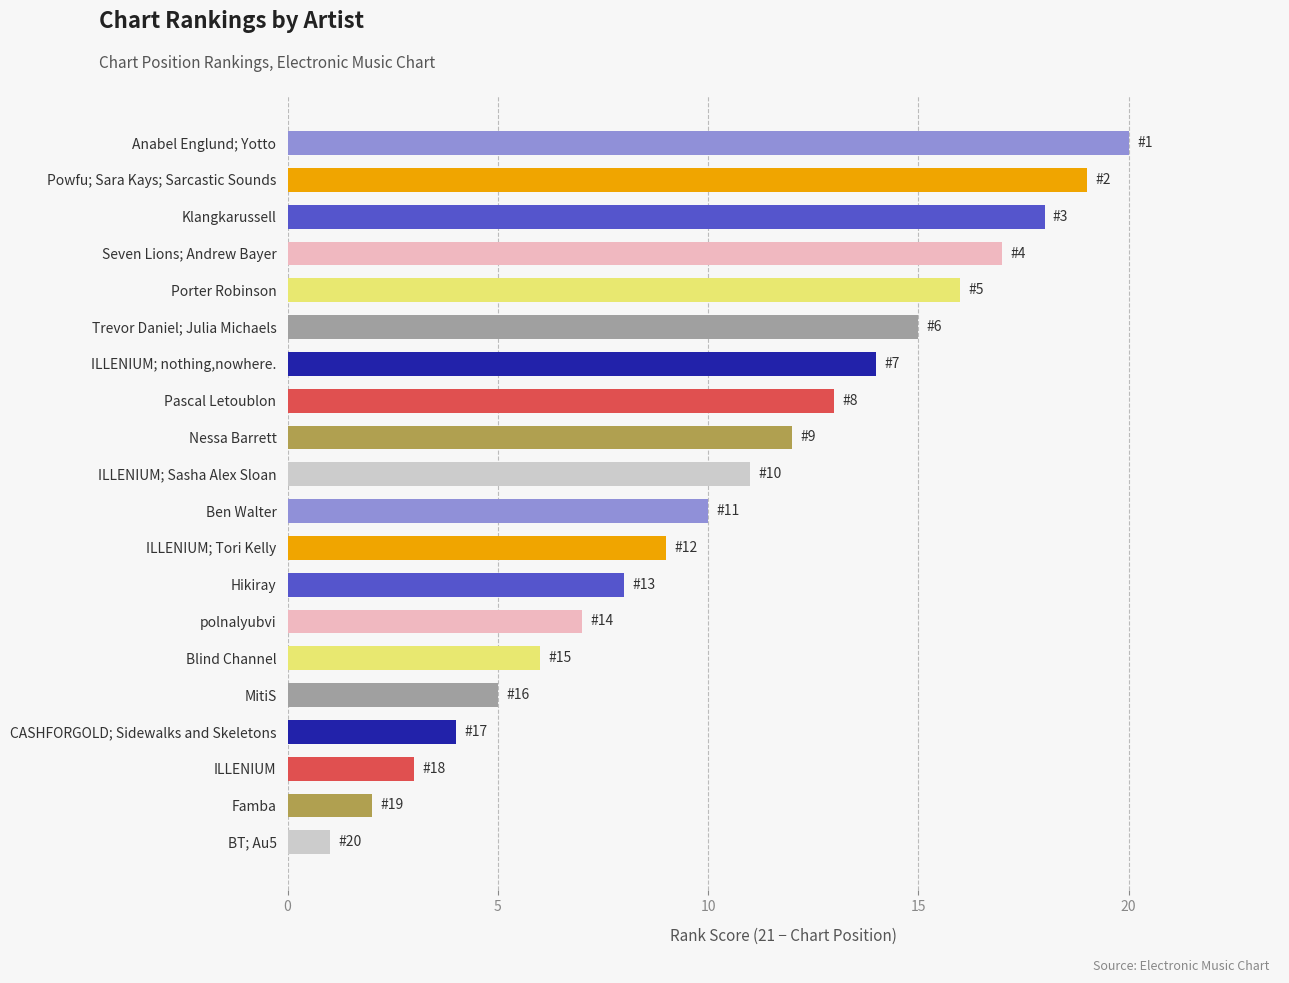

What is the difference between the second highest and second lowest values?

17